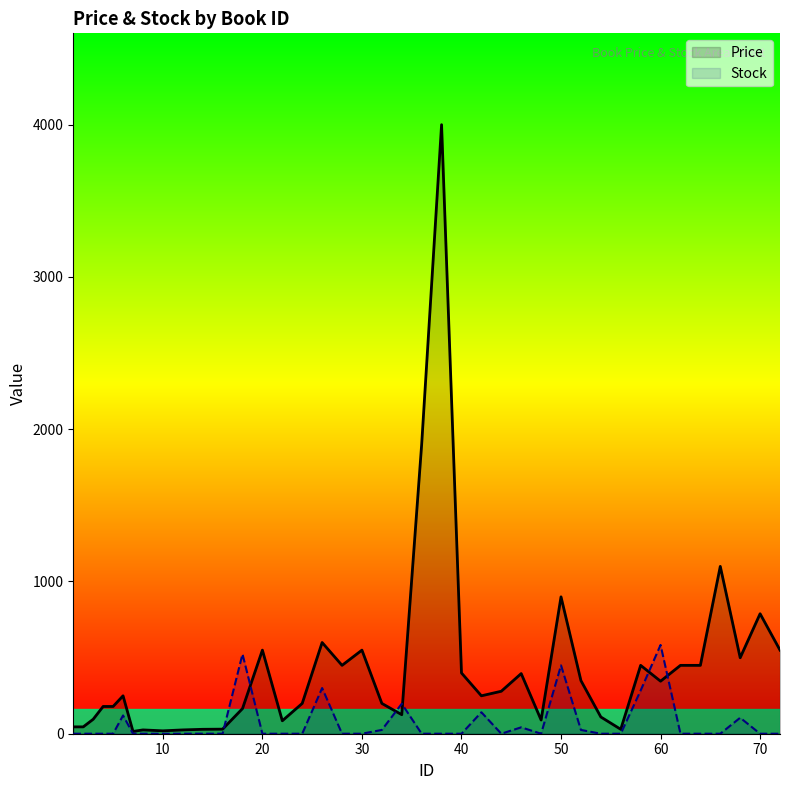

Which series has the largest range (max minus min)?

Price